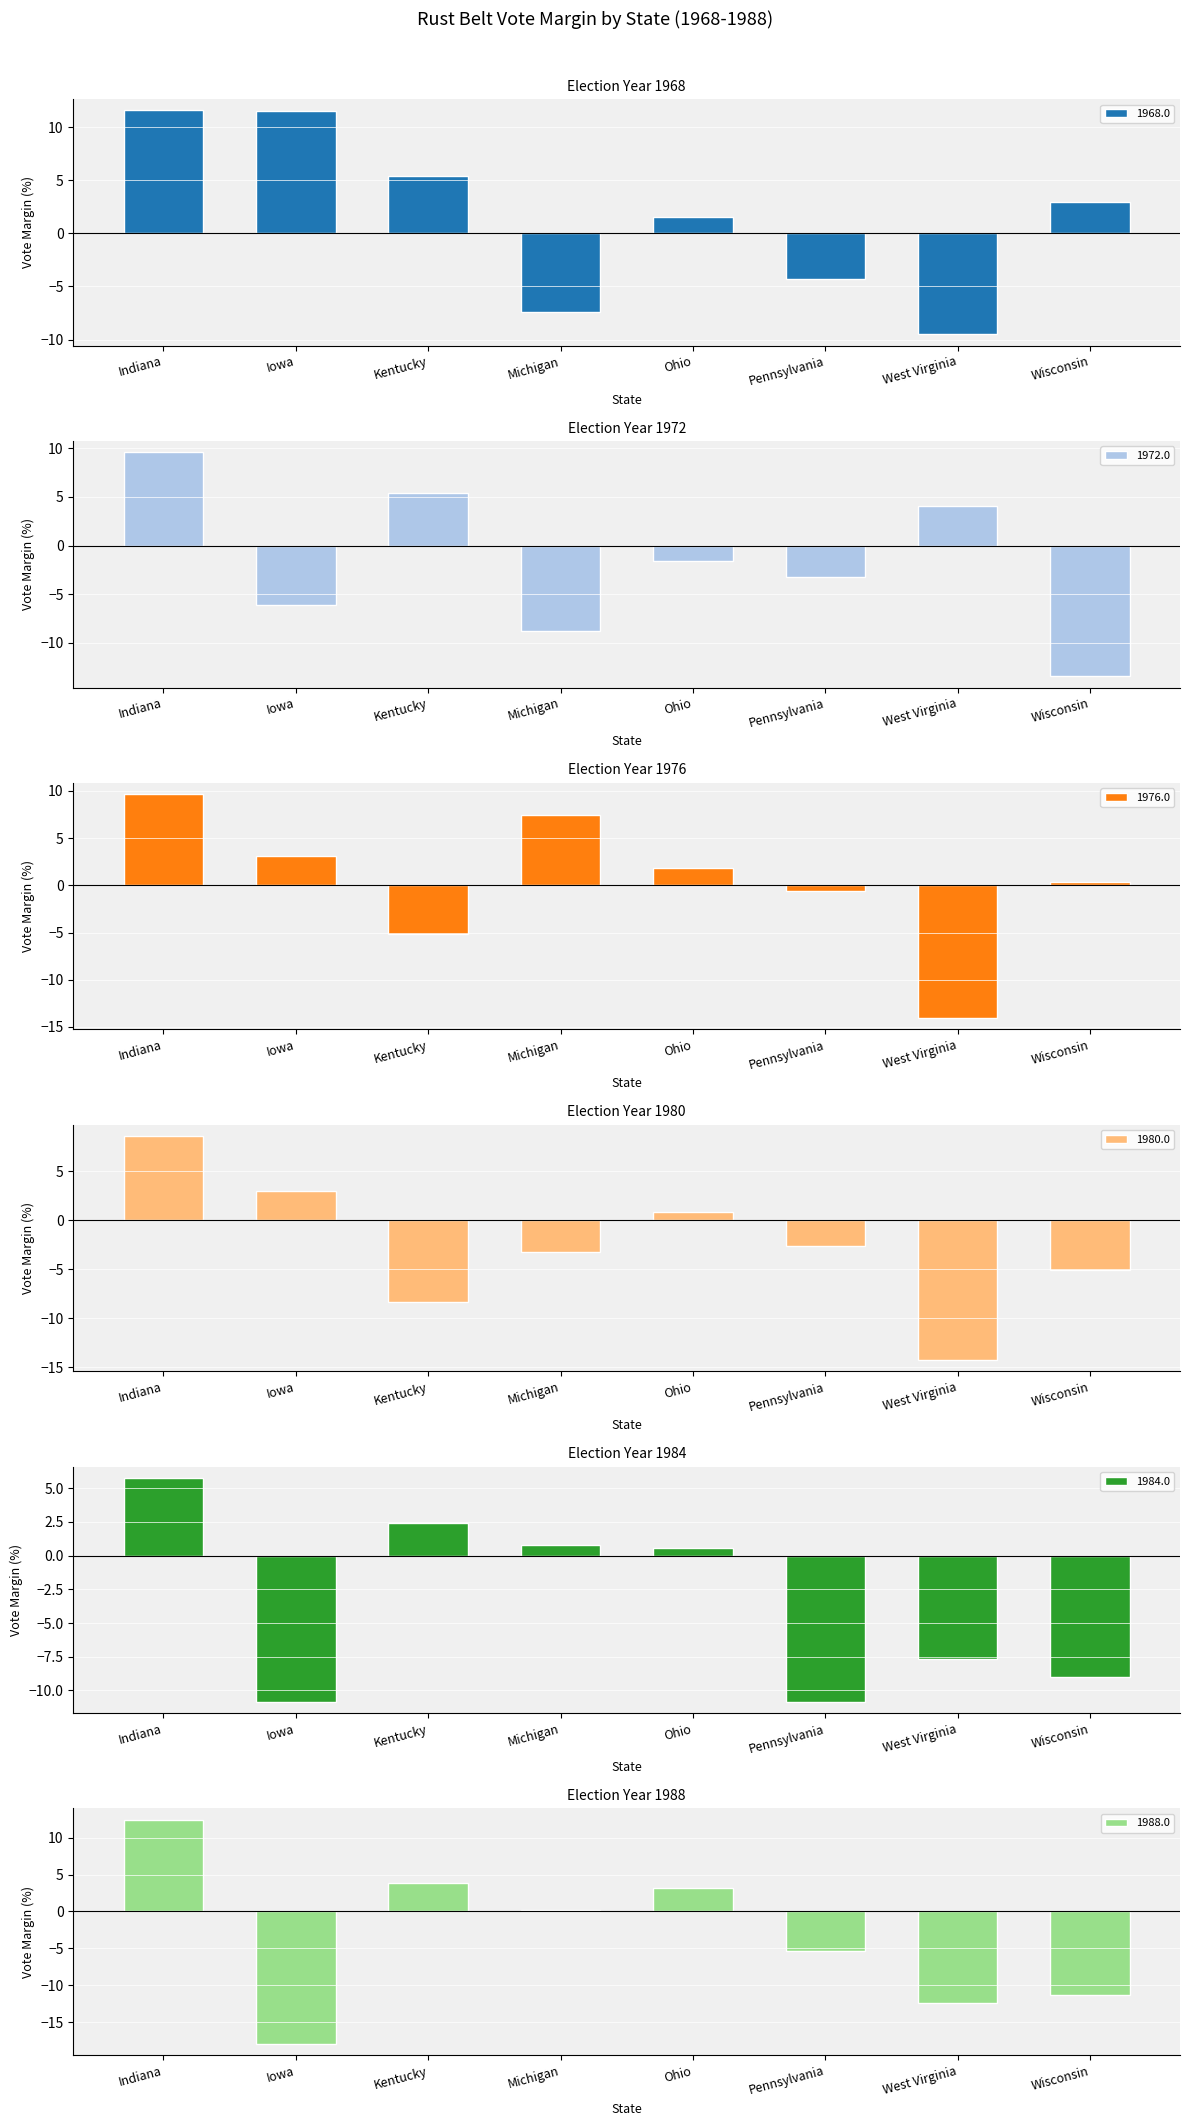

Is the value of 1980.0 at Michigan greater than the value of 1972.0 at Kentucky?

No